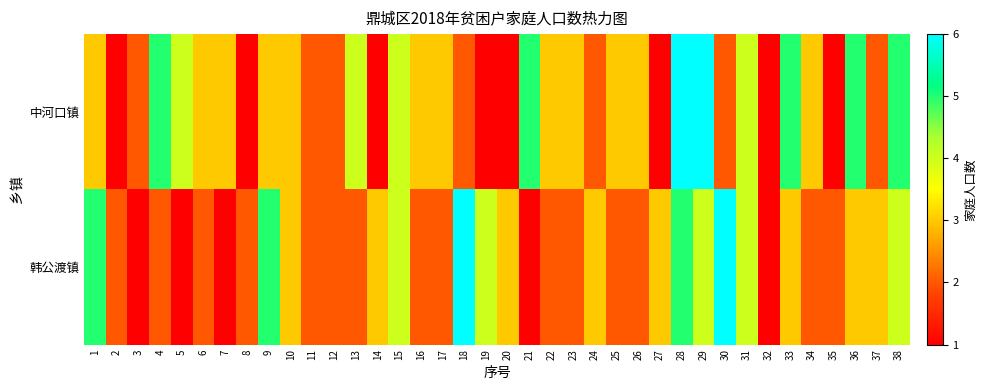

Reading left to right, transcribe all the data shown in this chart.

中河口镇: 1=3	2=1	3=2	4=5	5=4	6=3	7=3	8=1	9=3	10=3	11=2	12=2	13=4	14=1	15=4	16=3	17=3	18=2	19=1	20=1	21=5	22=3	23=3	24=2	25=3	26=3	27=1	28=6	29=6	30=2	31=4	32=1	33=5	34=3	35=1	36=5	37=2	38=5
韩公渡镇: 1=5	2=2	3=1	4=2	5=1	6=2	7=1	8=2	9=5	10=3	11=2	12=2	13=2	14=3	15=4	16=2	17=2	18=6	19=4	20=3	21=1	22=2	23=2	24=3	25=2	26=2	27=3	28=5	29=4	30=6	31=4	32=1	33=3	34=2	35=2	36=3	37=3	38=4